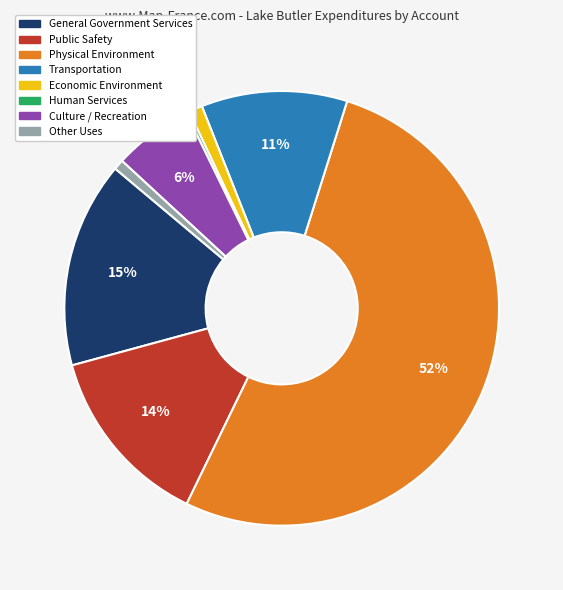

What is the ratio of the value at General Government Services to the value at Physical Environment?

0.3